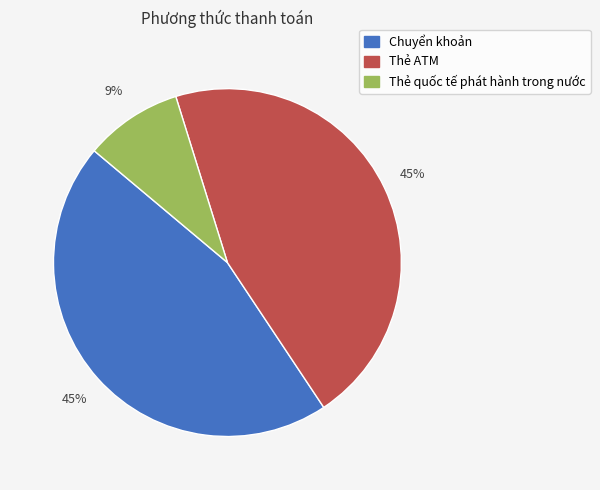

To the nearest percent, what portion does Chuyển khoản represent?

45%